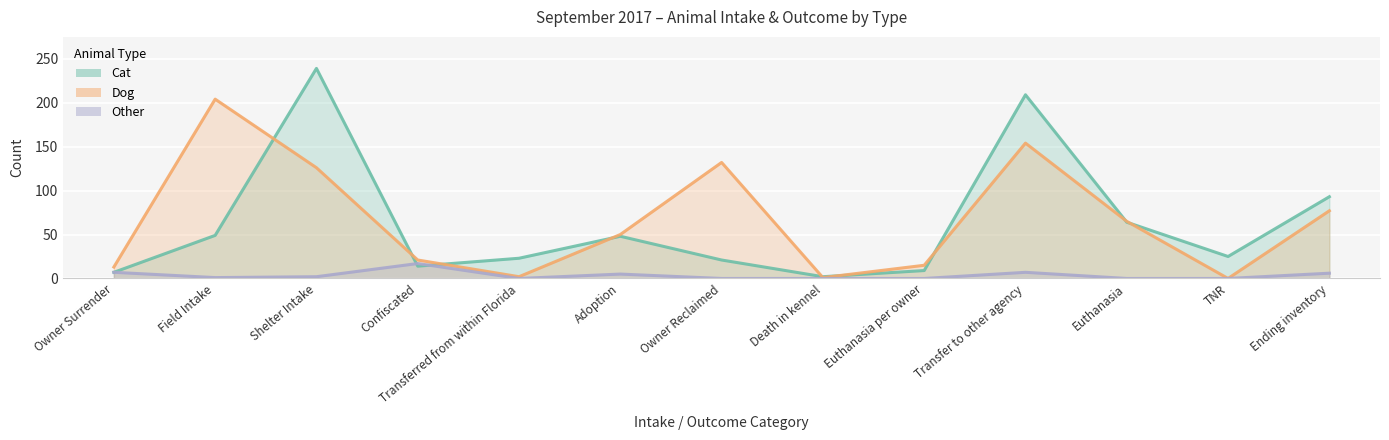

Where is the first local maximum for Other?

Confiscated